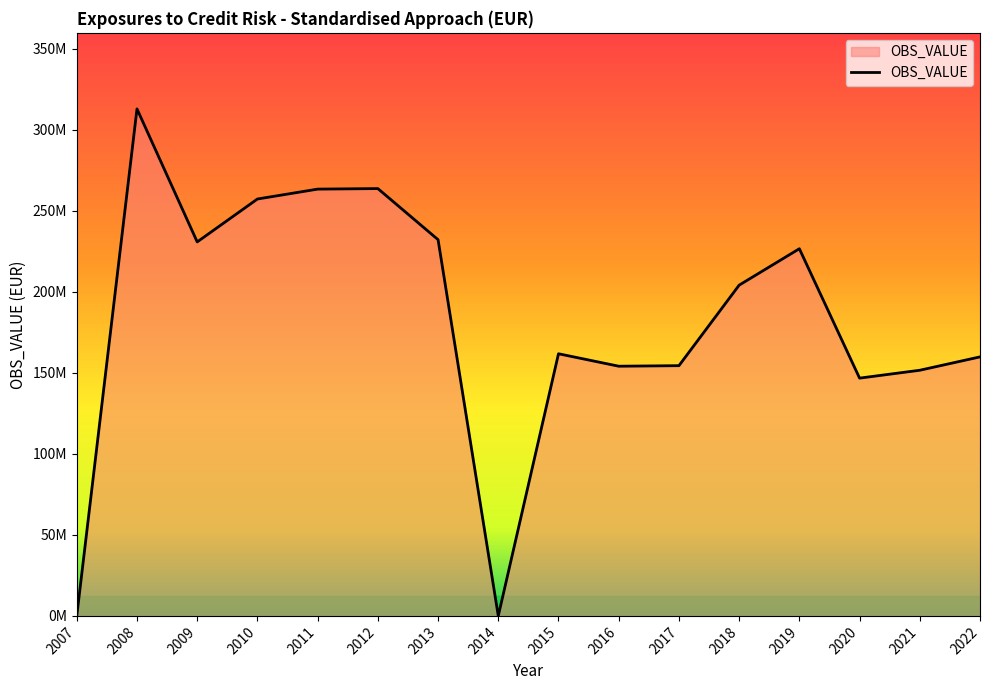

At which category does the data reach its first local valley?

2009